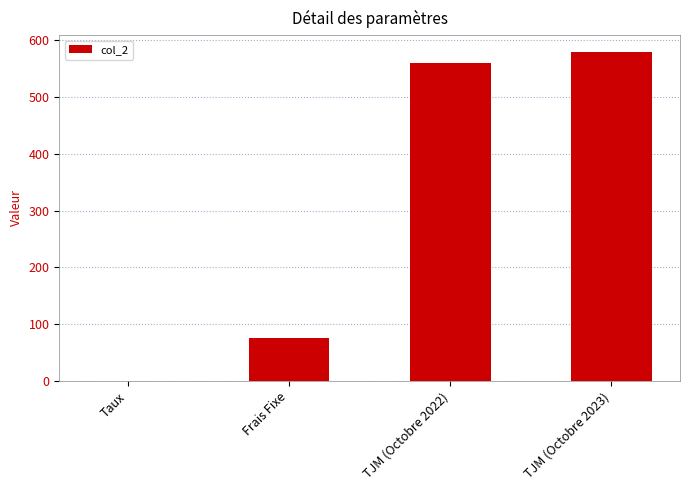

Which label corresponds to the largest value in the chart?

TJM (Octobre 2023)